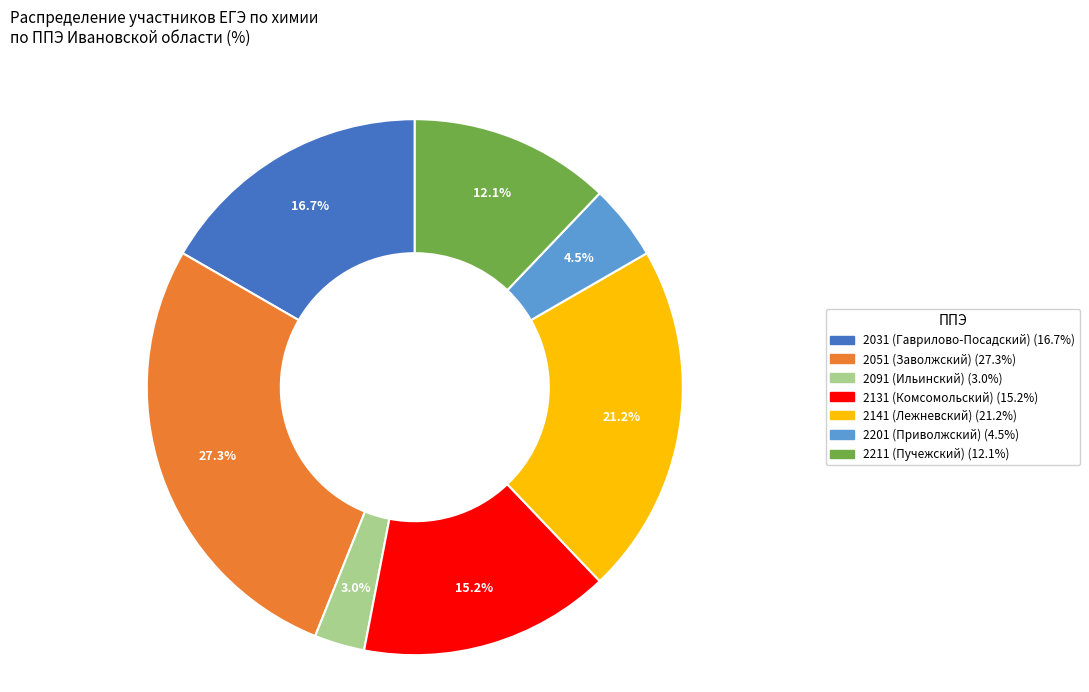

Which category has the smallest portion of the pie?

2091 (Ильинский)